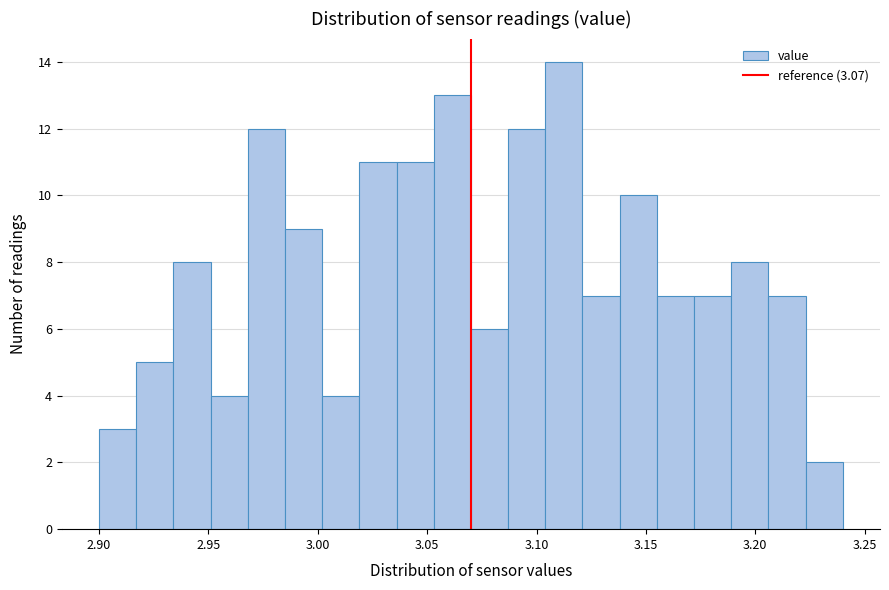

Around what value on the x-axis is the tallest bar? Give the approximate position of its centre, as read against the axis.

3.115